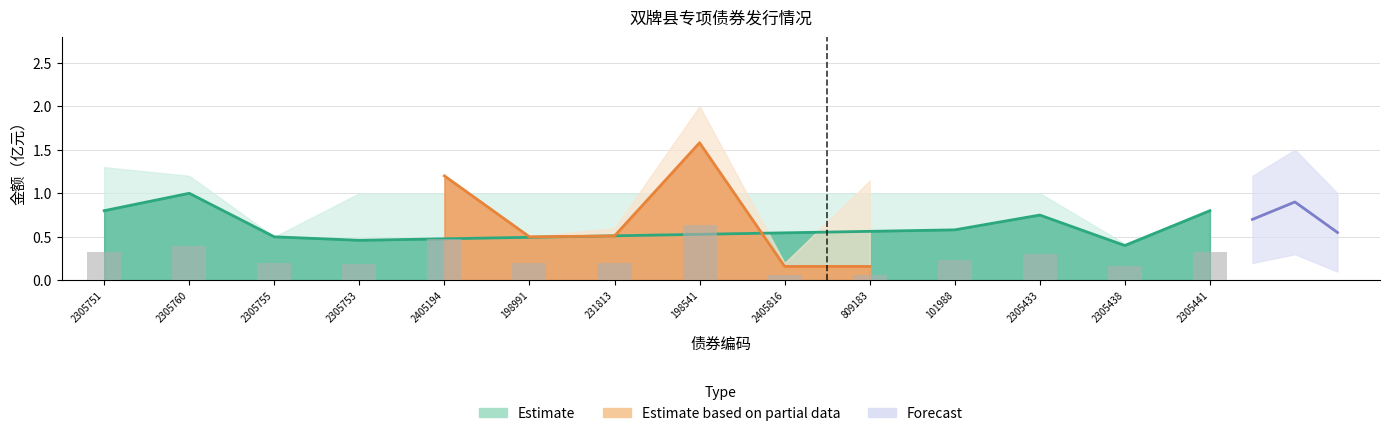

At which category is the sum across all series the highest?

198541